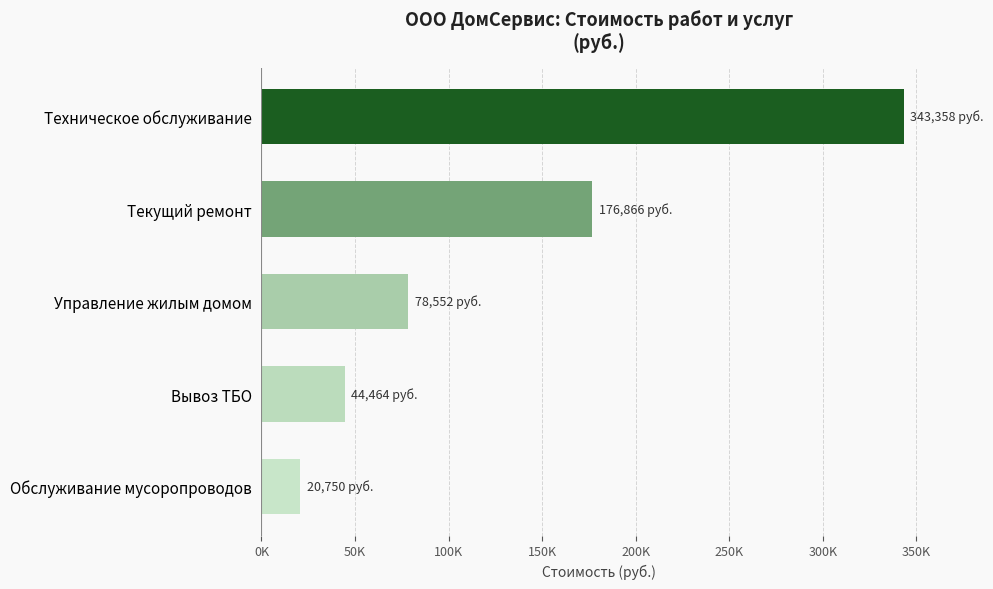

Rank the categories by value from lowest to highest.

Обслуживание мусоропроводов, Вывоз ТБО, Управление жилым домом, Текущий ремонт, Техническое обслуживание